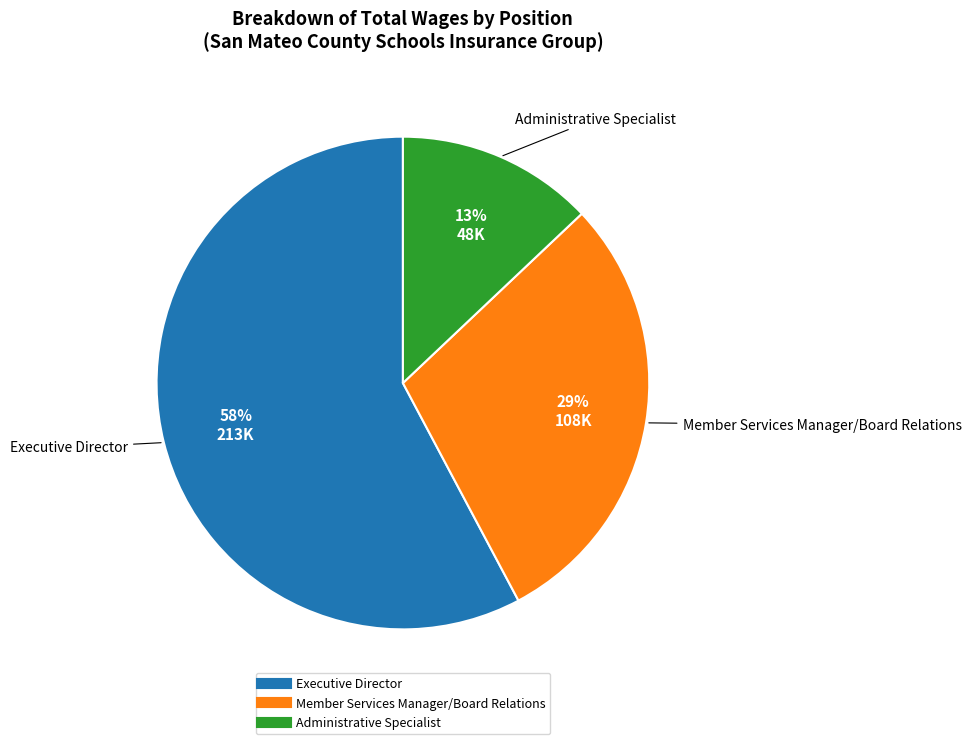

What is the ratio of the value at Administrative Specialist to the value at Member Services Manager/Board Relations?

0.4